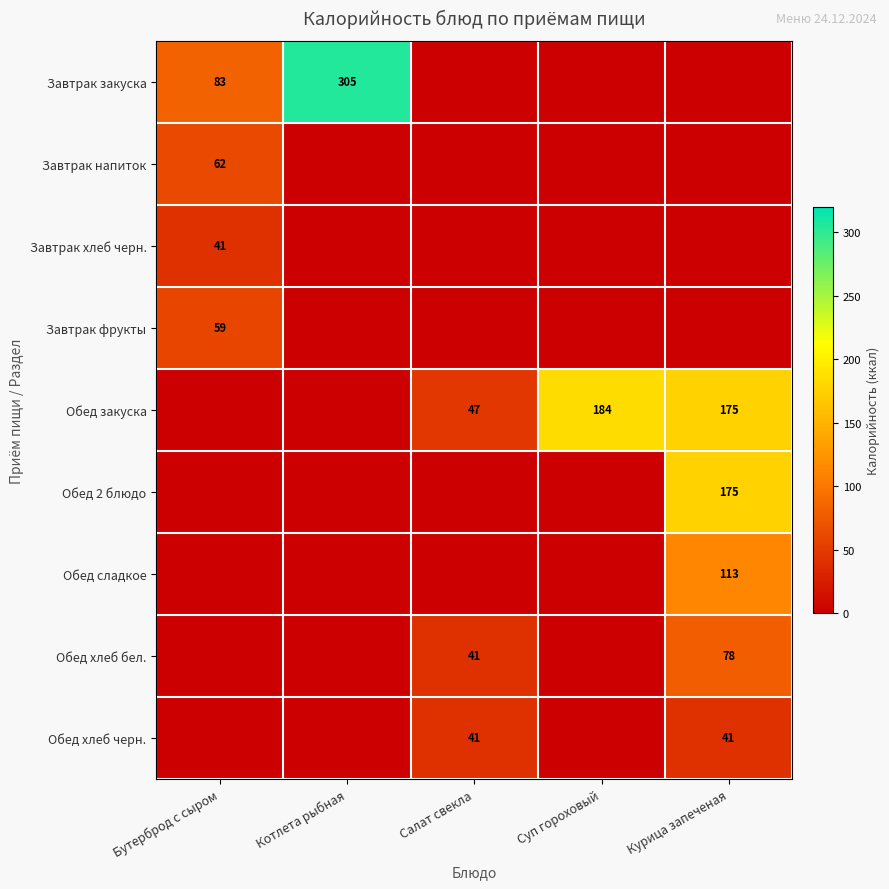

The Обед хлеб бел. series shows 41 at Салат свекла. True or false?

True